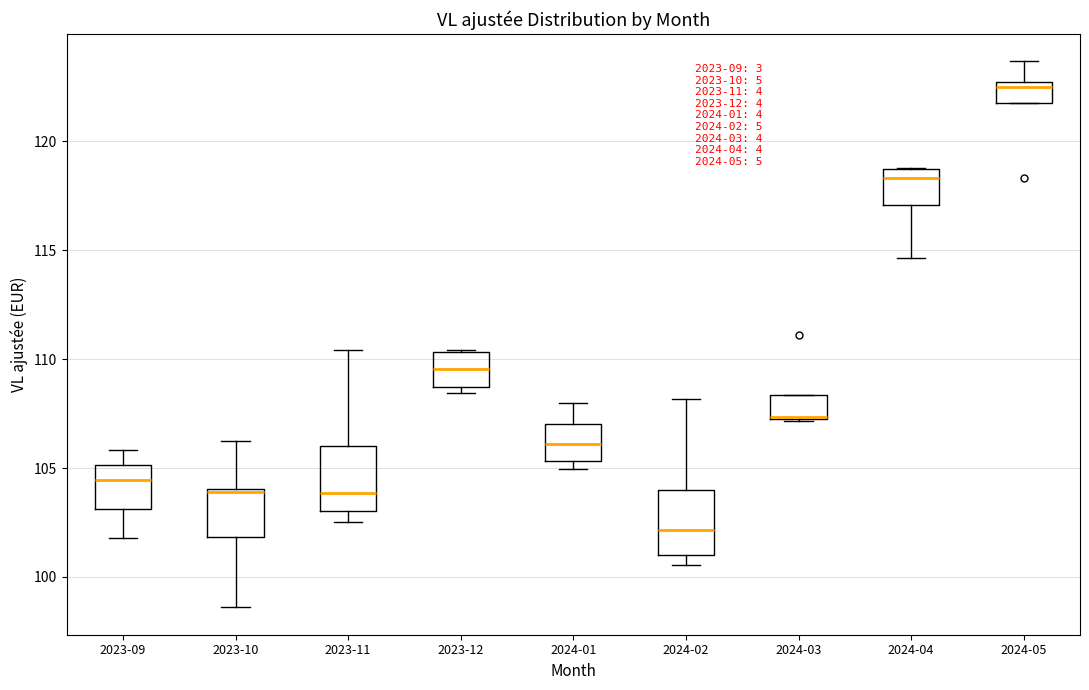

Reading left to right, read every box against the y-axis: the position of its median line, the range the box covers, and the ends of its whiskers. The values are not printed on the chart, so give them approximately, as read against the axis.

2023-09: median 104.5, box 103.0 to 105.0, whiskers 102.0 to 106.0
2023-10: median 104.0 (just below the box's upper edge), box 102.0 to 104.0, whiskers 98.5 to 106.0
2023-11: median 104.0, box 103.0 to 106.0, whiskers 102.5 to 110.5
2023-12: median 109.5, box 108.5 to 110.5, whiskers 108.5 (just below the box's lower edge) to 110.5
2024-01: median 106.0, box 105.5 to 107.0, whiskers 105.0 to 108.0
2024-02: median 102.0, box 101.0 to 104.0, whiskers 100.5 to 108.0
2024-03: median 107.5, box 107.0 to 108.5, whiskers 107.0 to 108.5
2024-04: median 118.5, box 117.0 to 119.0, whiskers 114.5 to 119.0
2024-05: median 122.5 (just below the box's upper edge), box 122.0 to 122.5, whiskers 122.0 to 123.5